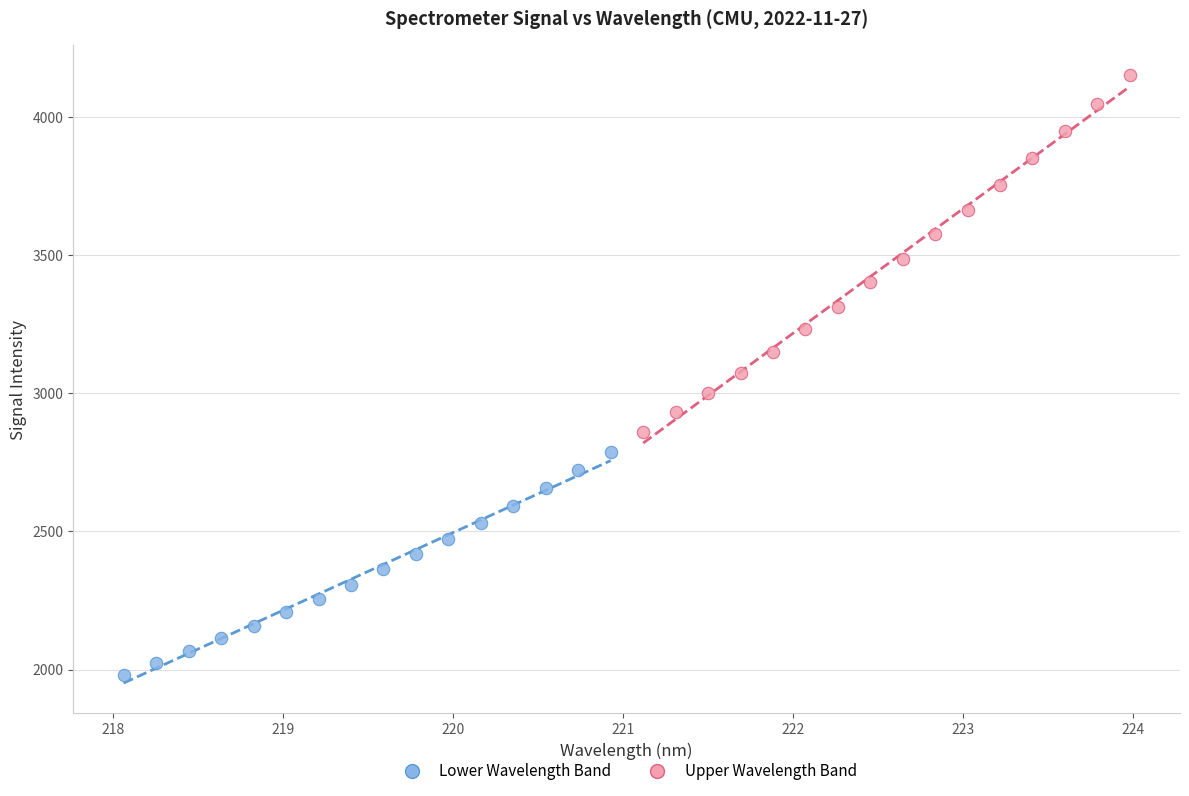

Which series has the largest Y range (max minus min)?

Upper Wavelength Band